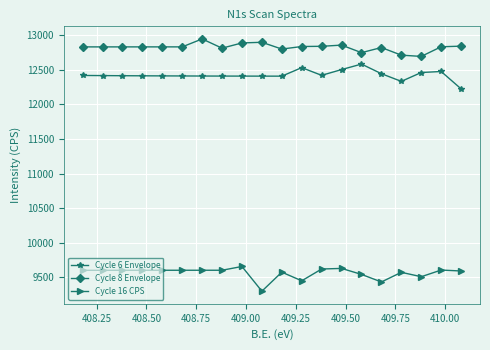

Is this an area chart (filled region under the line)?

No